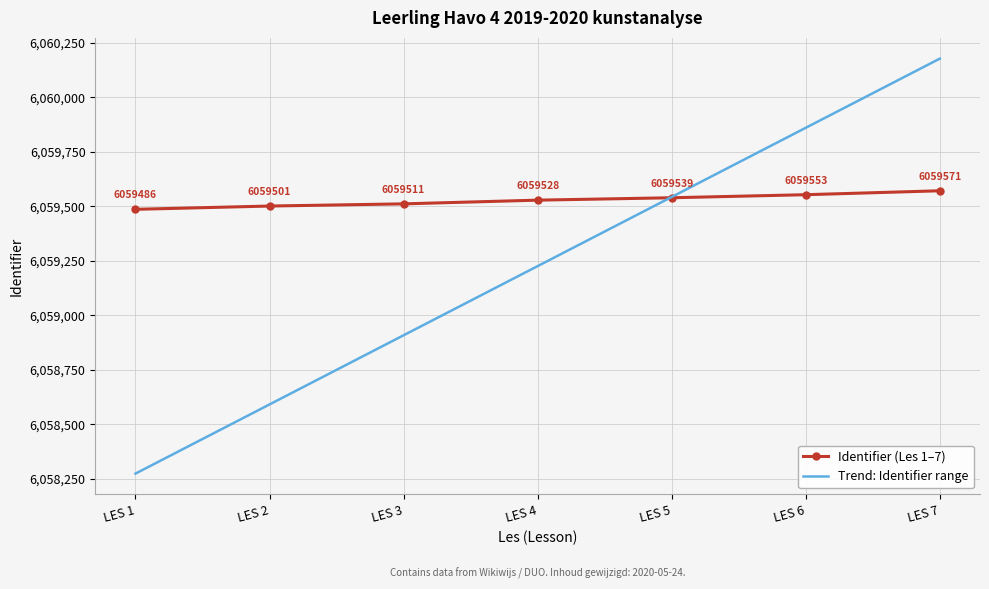

What is the minimum value for Trend: Identifier range?

6058274.1